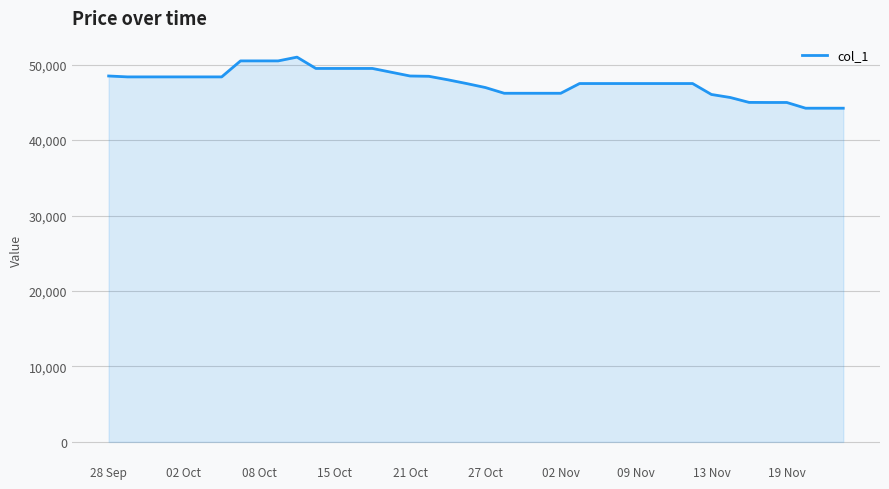

What is the smallest value displayed?

44230